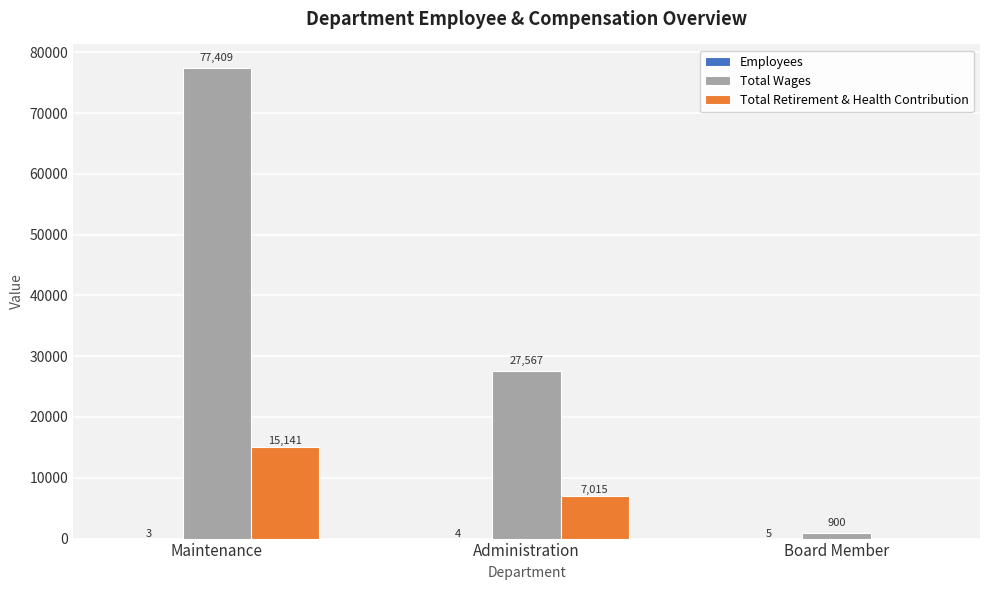

Between Maintenance and Administration, which series saw the biggest shift?

Total Wages